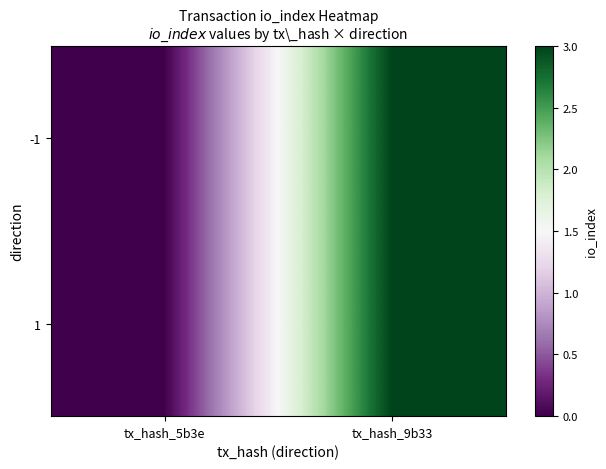

At which label does -1 reach its minimum?

tx_hash_5b3e